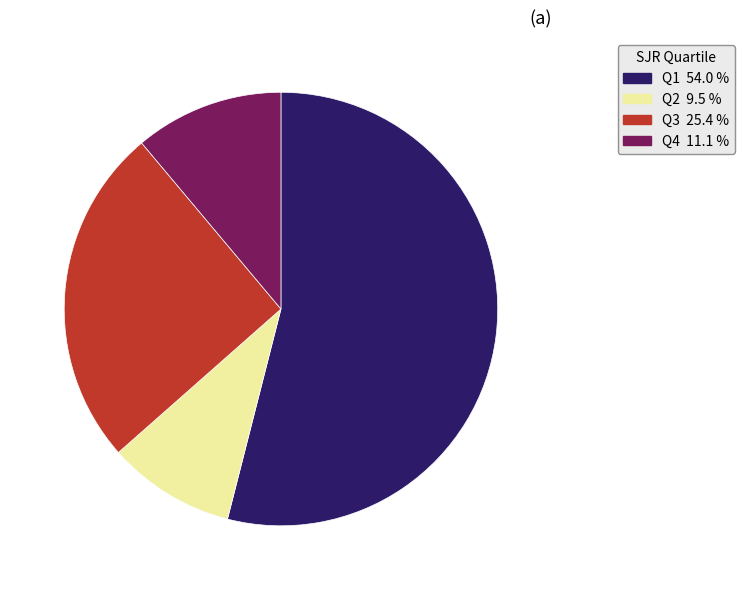

Rank the categories by value from lowest to highest.

Q2, Q4, Q3, Q1